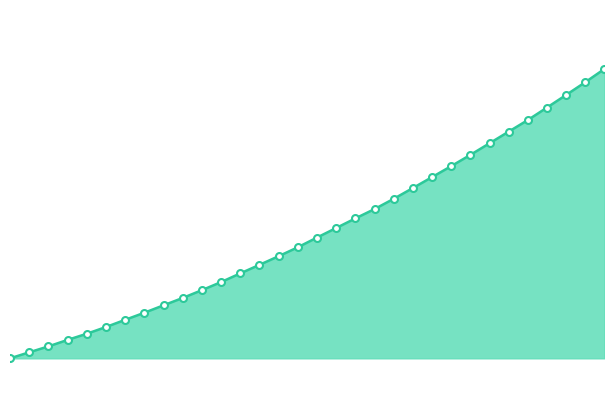

Which label corresponds to the smallest value in the chart?

218.0596